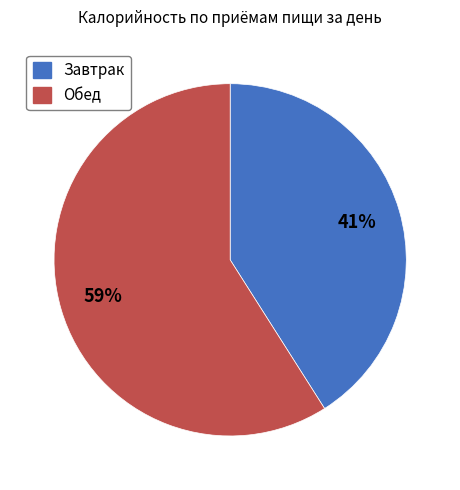

The Обед slice represents 50% of the pie. True or false?

False